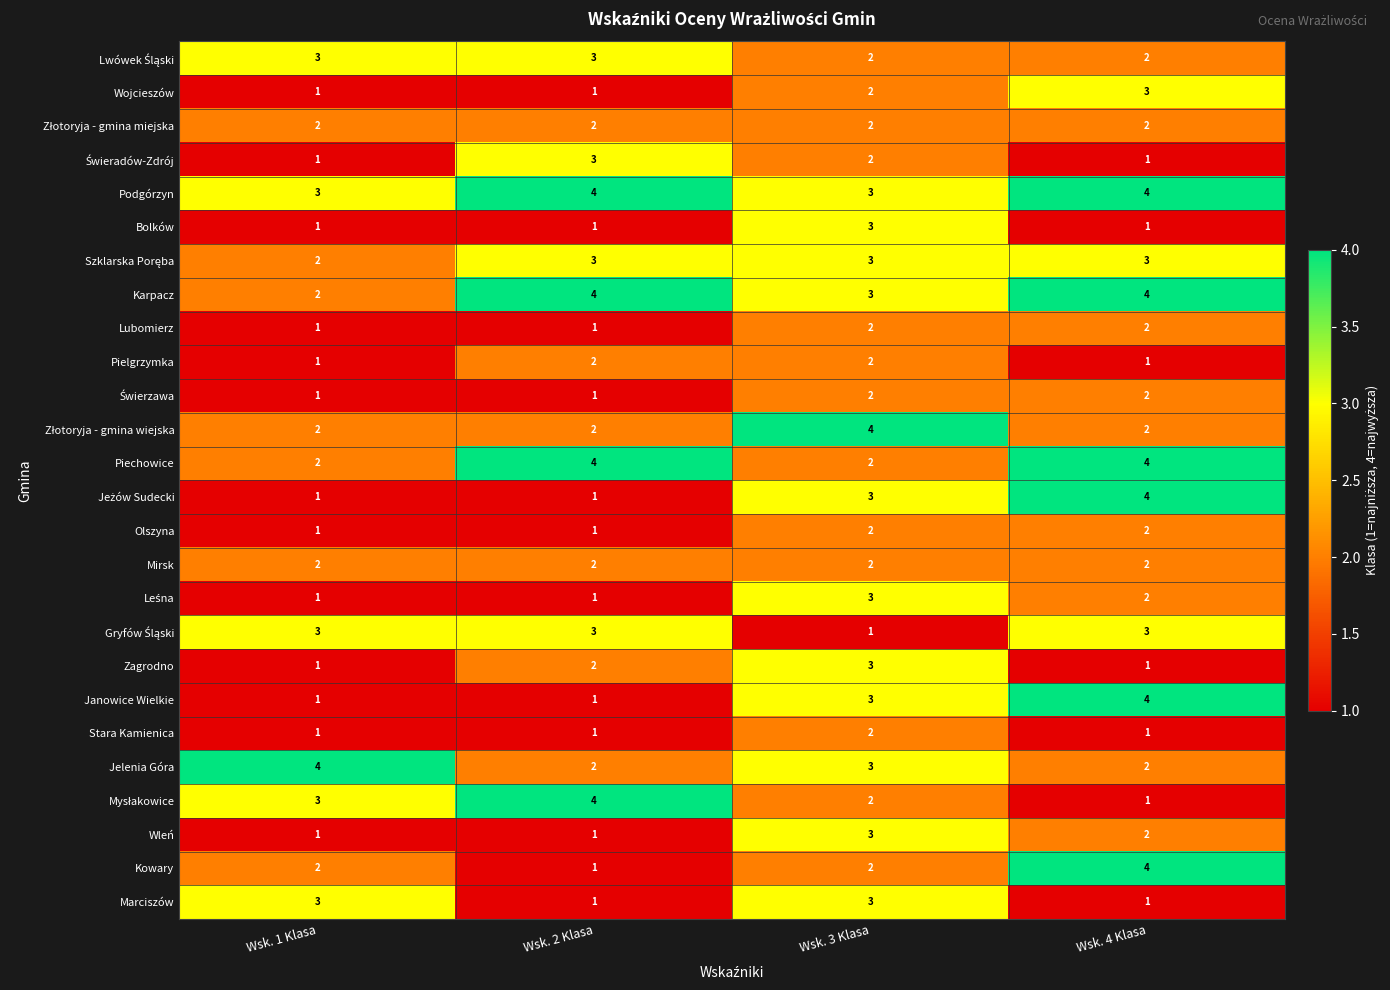

Which category has the highest value in the Janowice Wielkie series?

Wsk. 4 Klasa